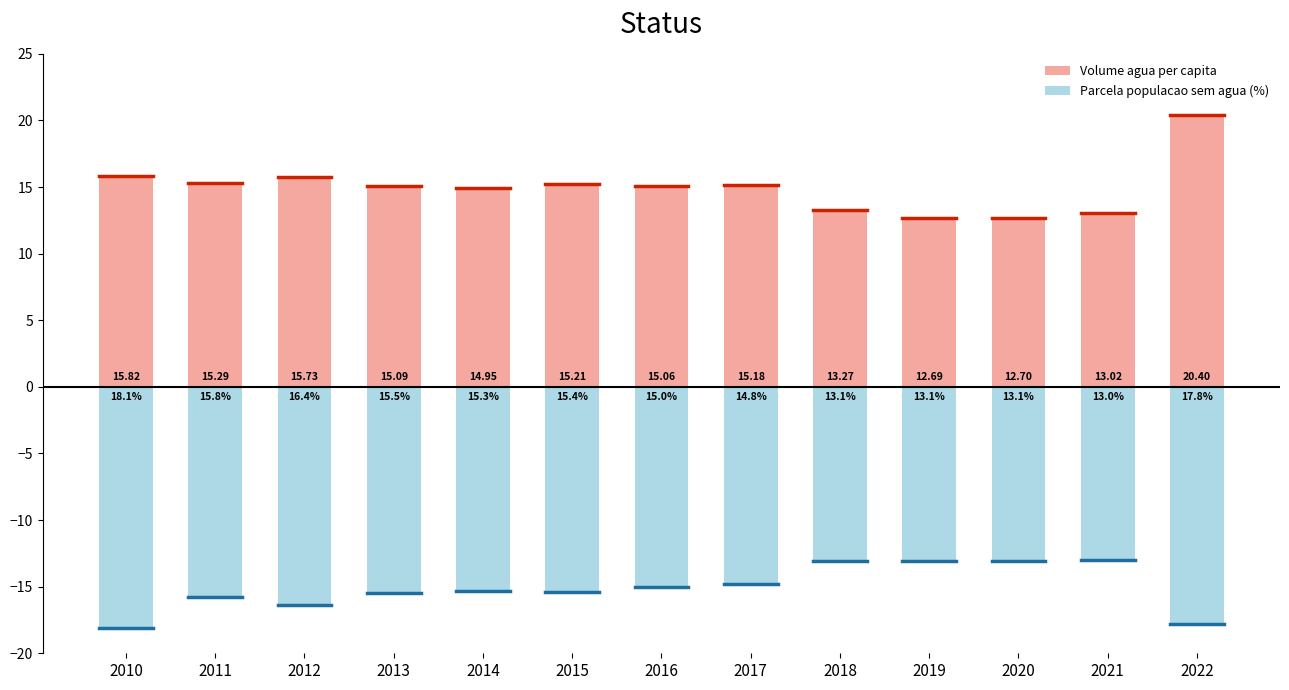

Is the value of Parcela populacao sem agua (%) at 2015 greater than the value of Volume agua per capita at 2021?

No